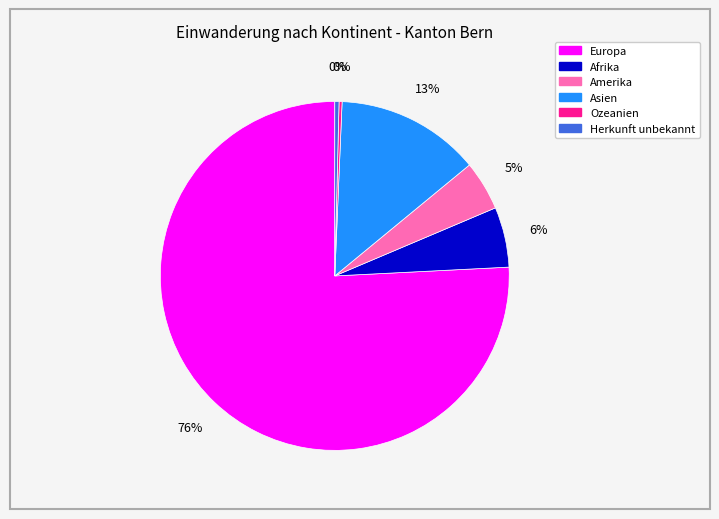

To the nearest percent, what portion does Asien represent?

13%